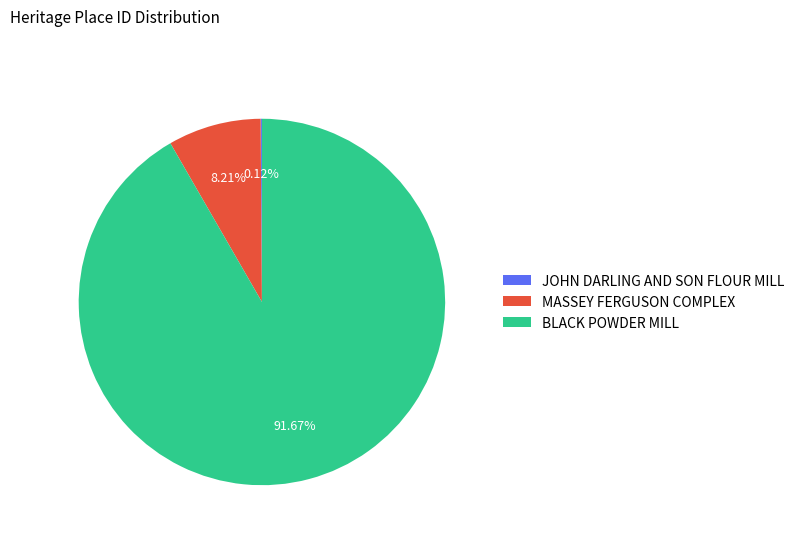

Which slice represents more than half of the pie?

BLACK POWDER MILL